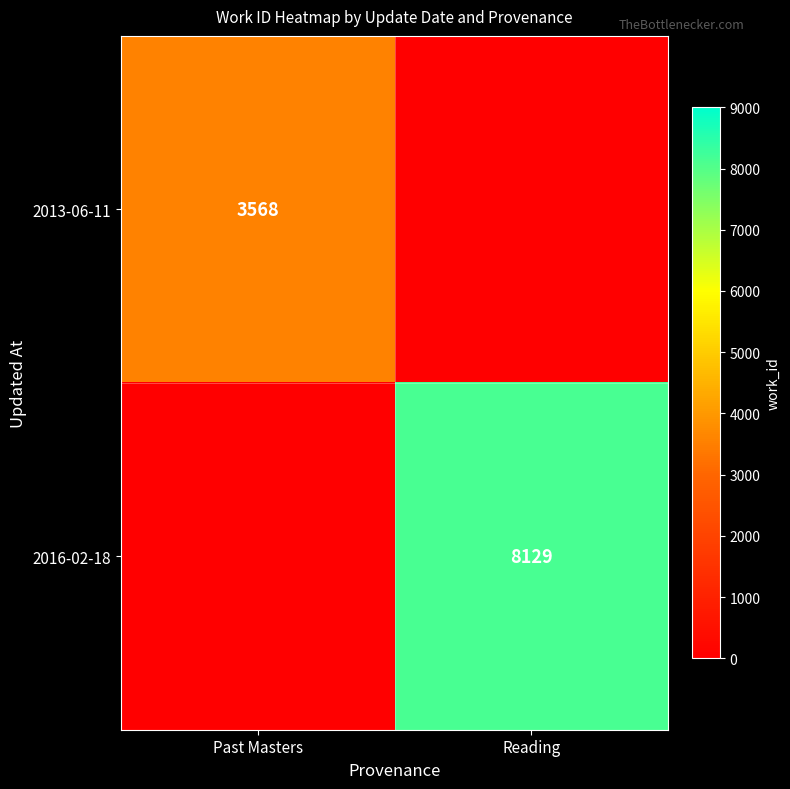

The value of 2016-02-18 at Reading is 3219. True or false?

False